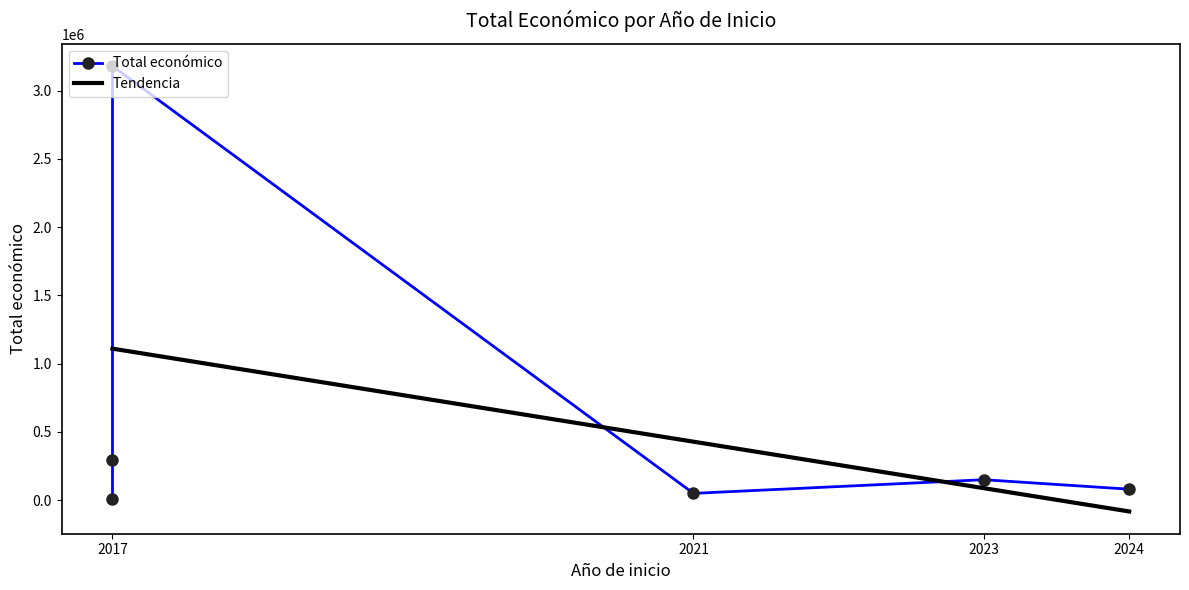

True or false: the data shows 49977 at 2021.

True